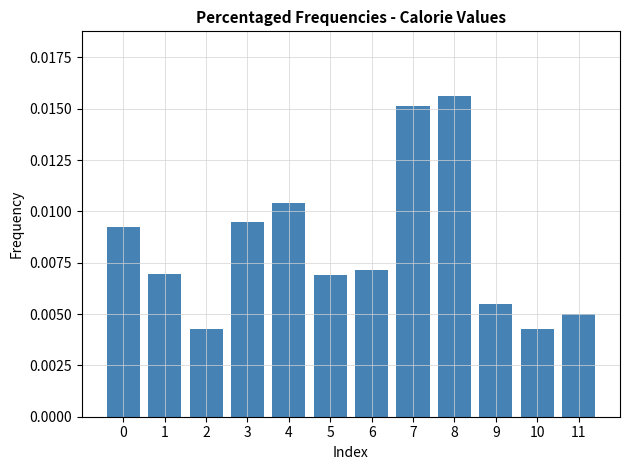

Between 0 and 8, which is larger?

8